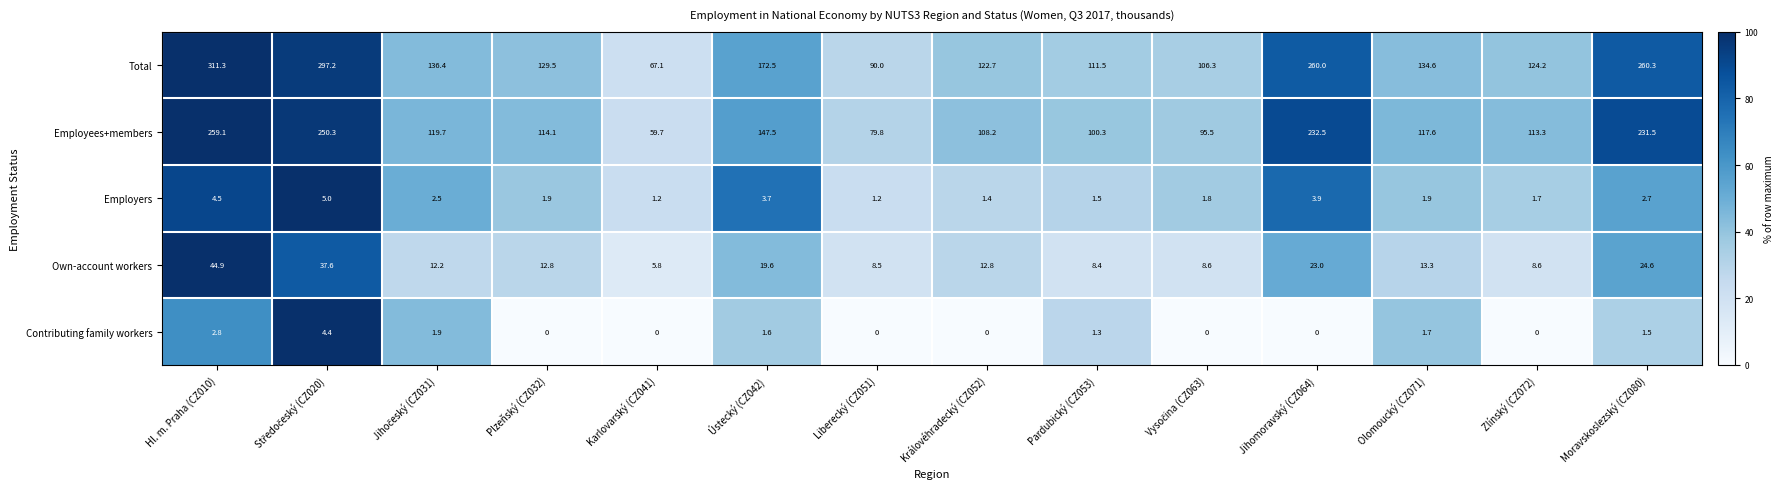

Where is Employees+members nearest to the value 159?

Ústecký (CZ042)